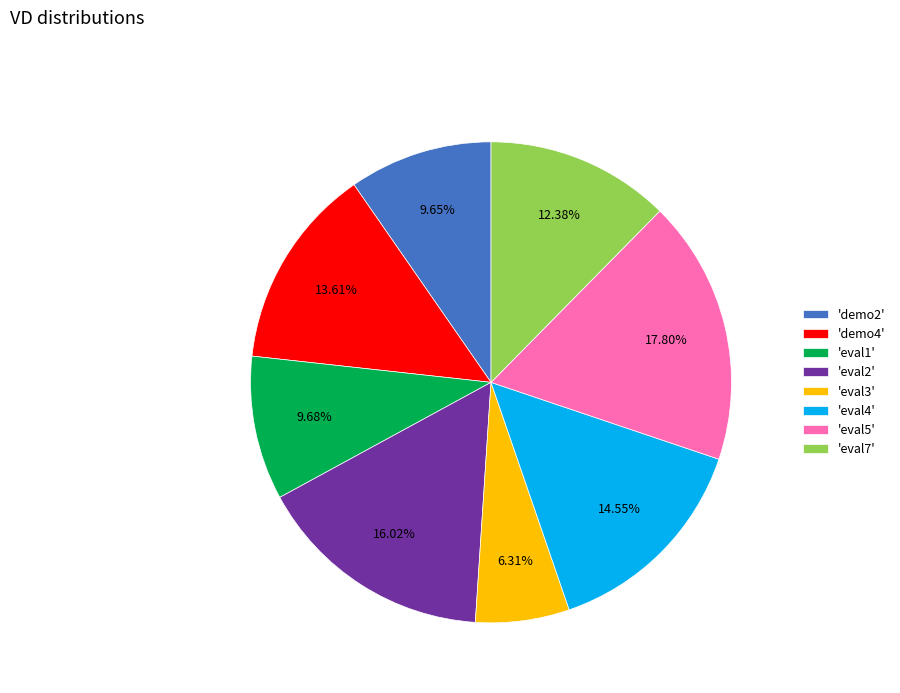

Is 'eval1' the majority of the pie?

No